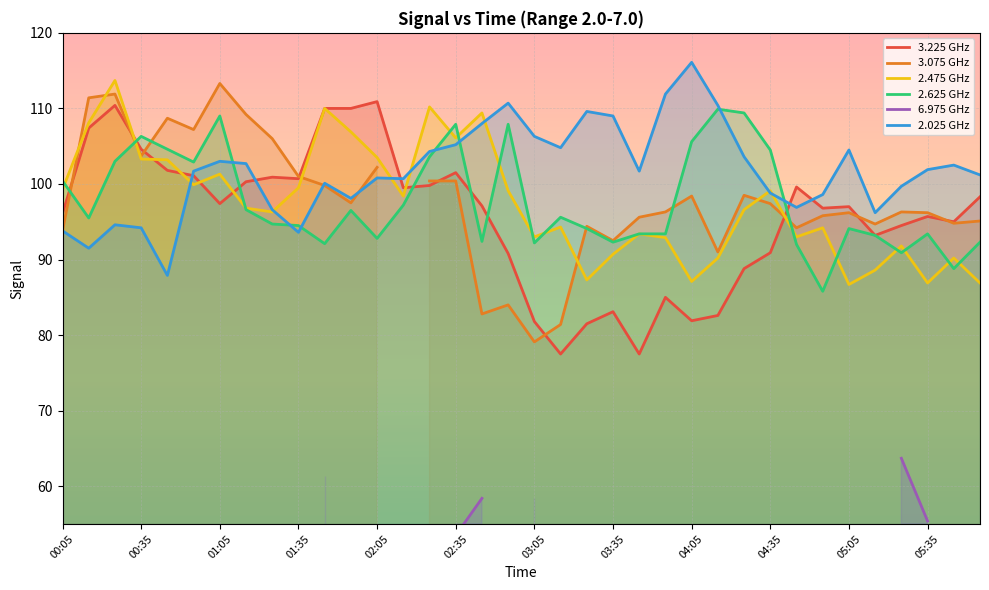

At which label does 3.225 first exceed 97?

00:15